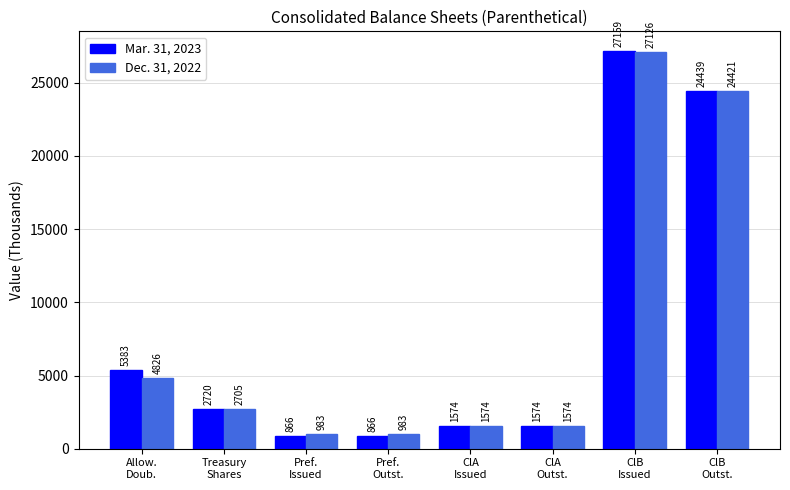

What is the label of the 8th bar from the left?

ClB
Outst.